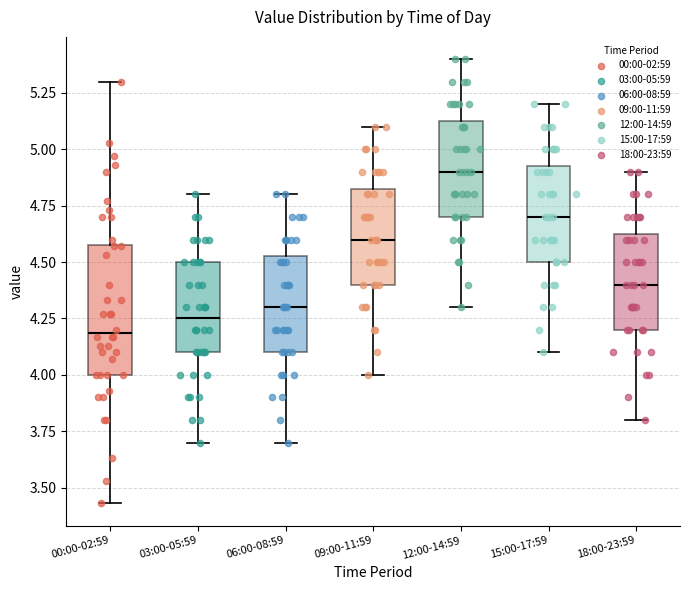

Comparing the boxes themselves (not the whiskers), which one is the tallest?

00:00-02:59